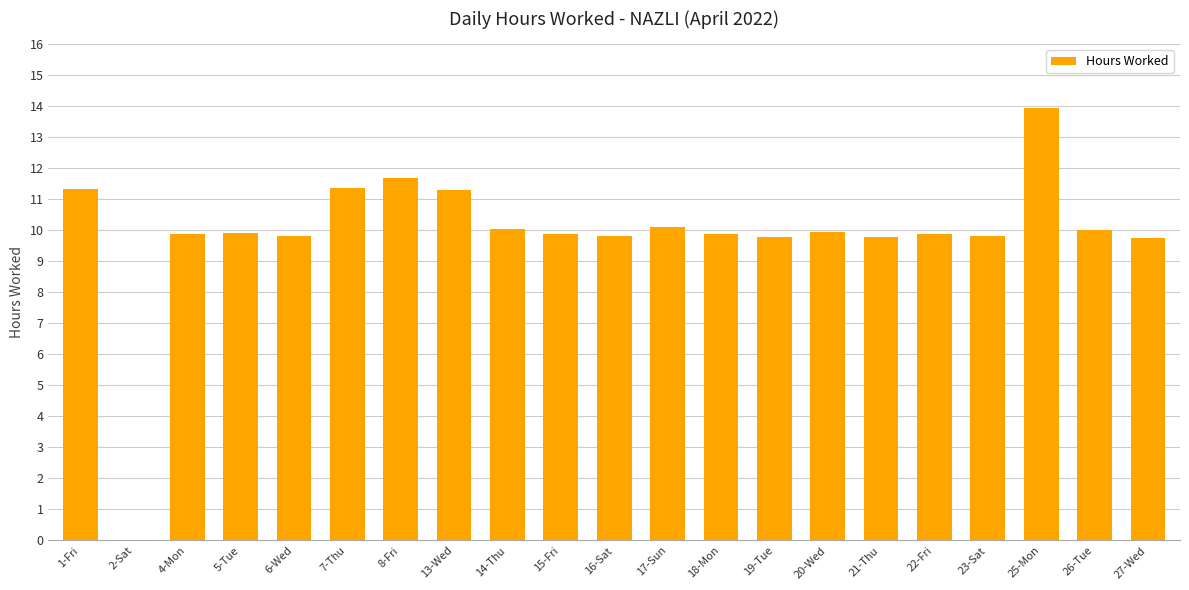

Count the number of data series in this chart.

1